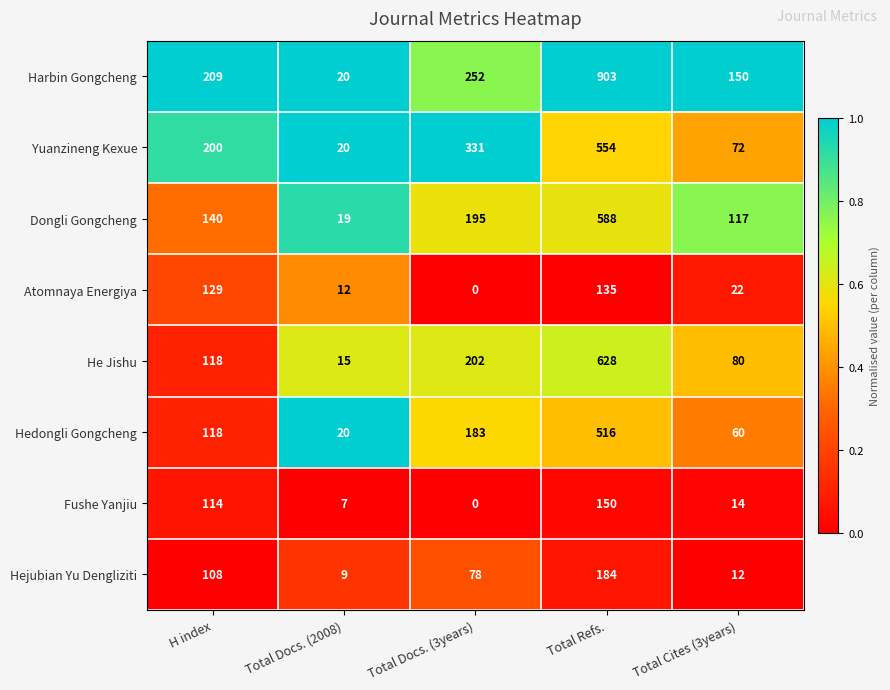

At which label is He Jishu closest to 321?

Total Docs. (3years)